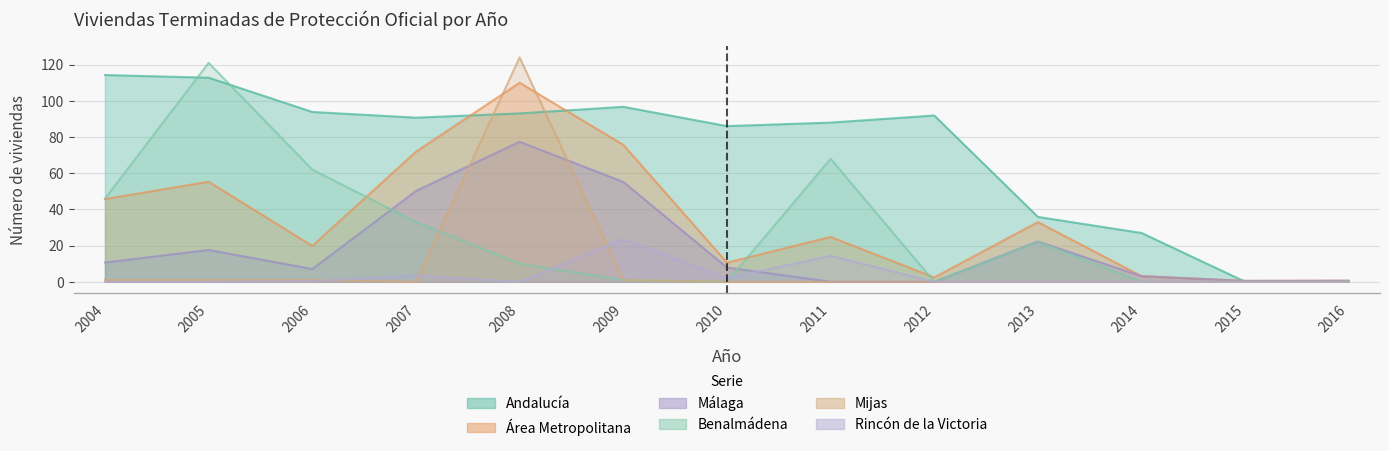

Where is Andalucía nearest to the value 57?

2013